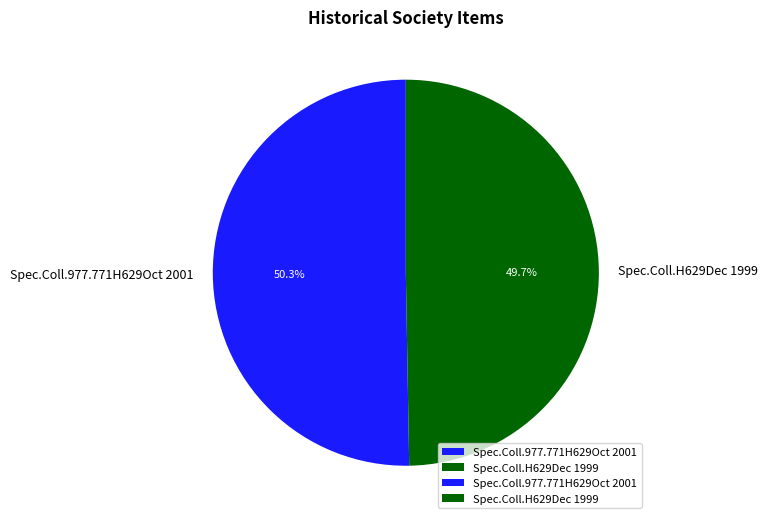

To the nearest percent, what portion does Spec.Coll.977.771H629Oct 2001 represent?

50%